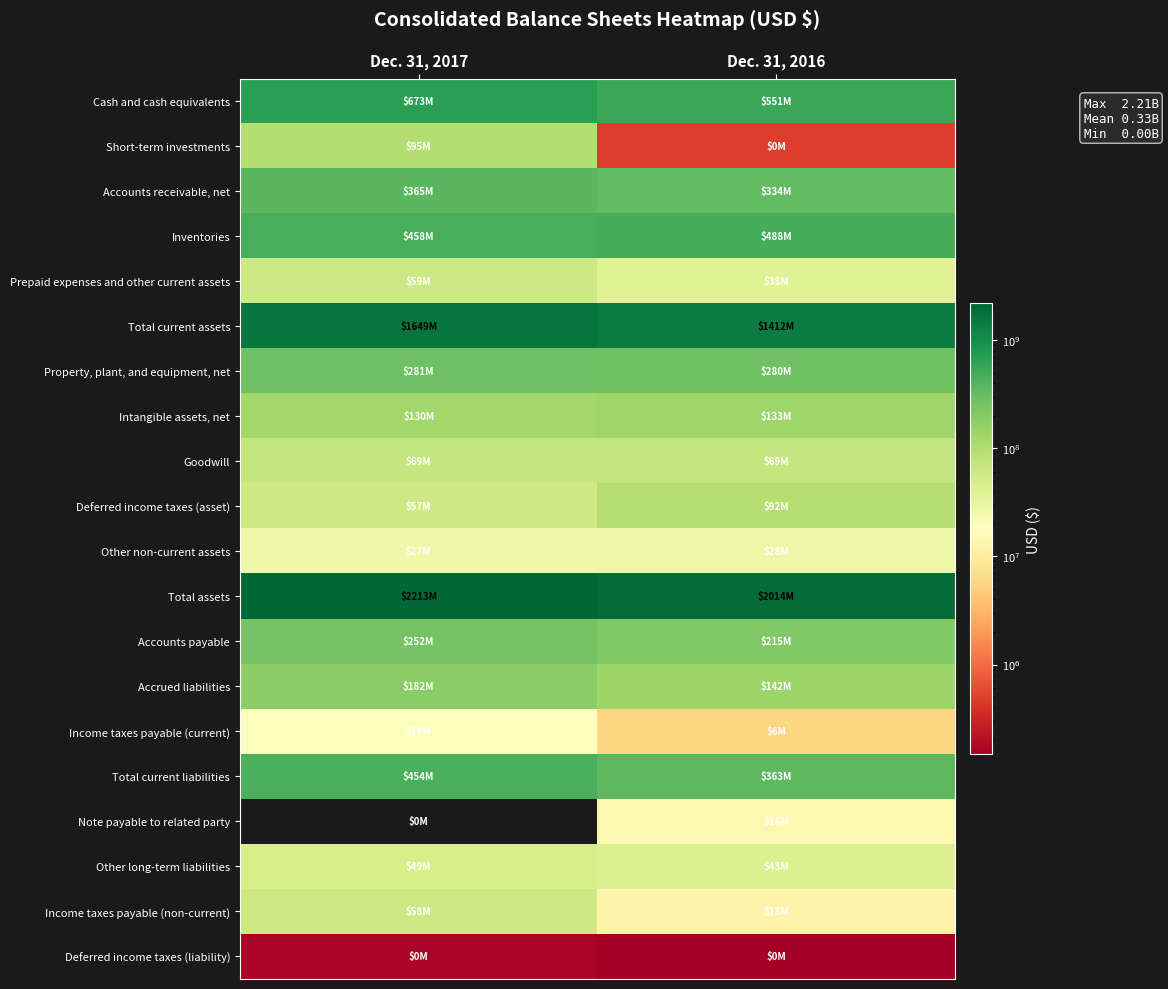

Which series has the largest range (max minus min)?

Total current assets